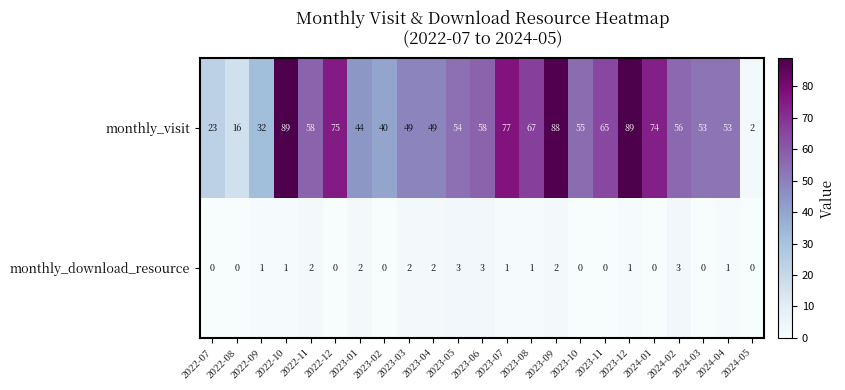

List the series in order of their peak value, highest first.

monthly_visit, monthly_download_resource